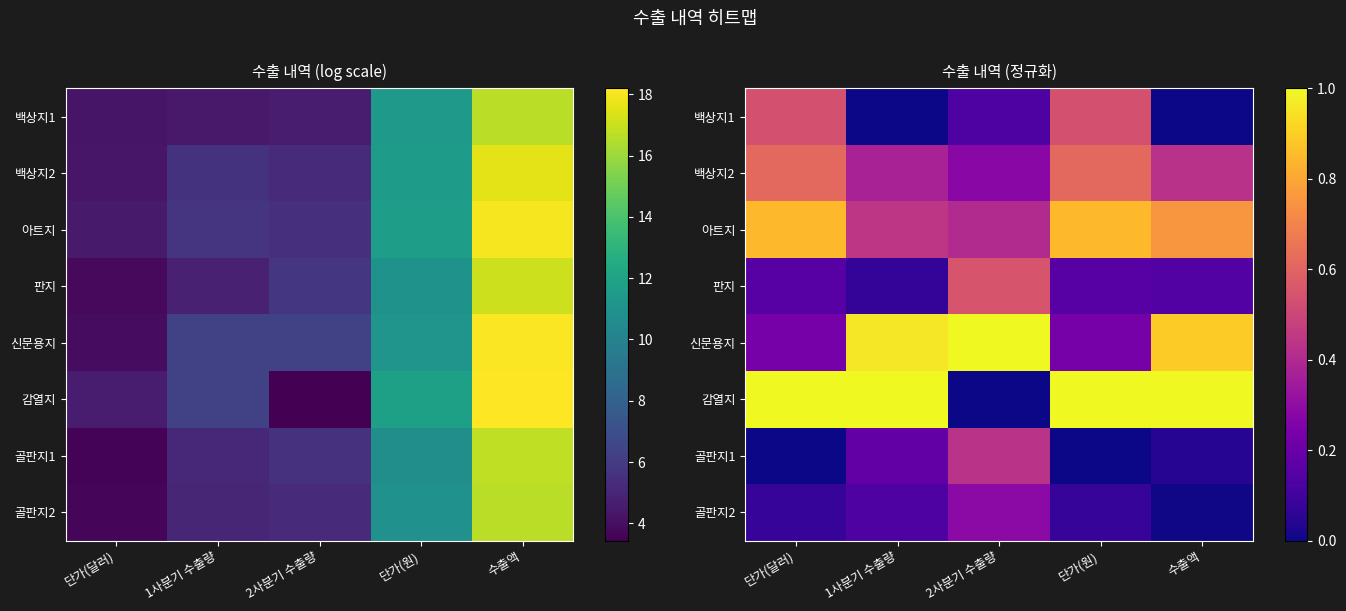

What is the difference between the second highest and second lowest values in the 골판지1 series?

0.2